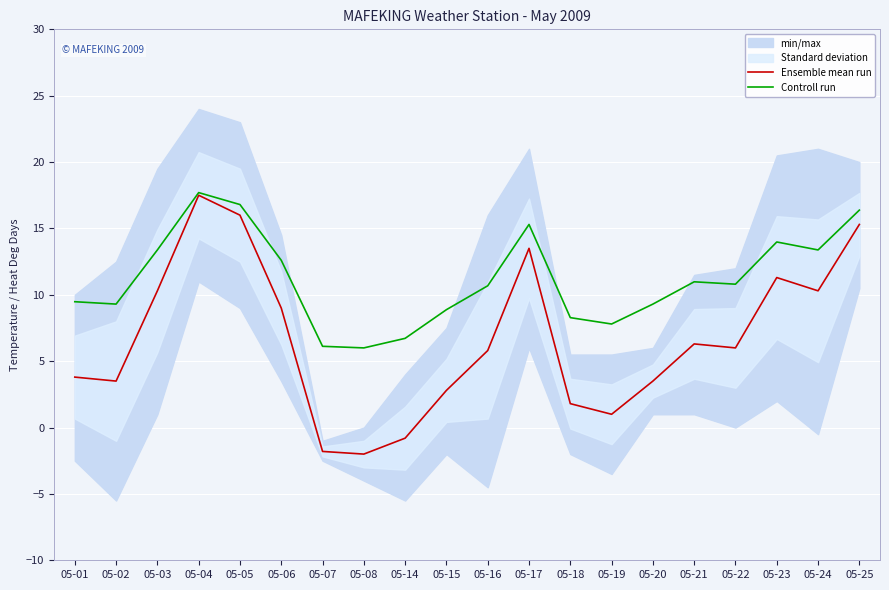

Is the value of Controll run at 05-01 greater than the value of Ensemble mean run at 05-17?

No